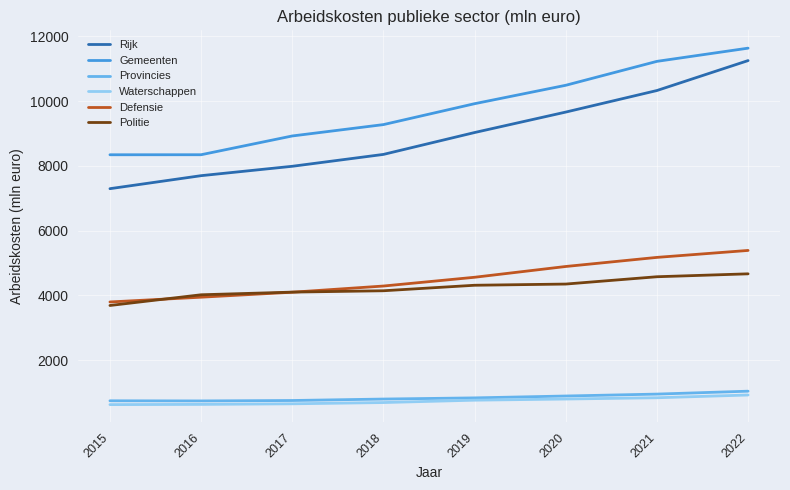

Which series has the widest spread of values?

Rijk